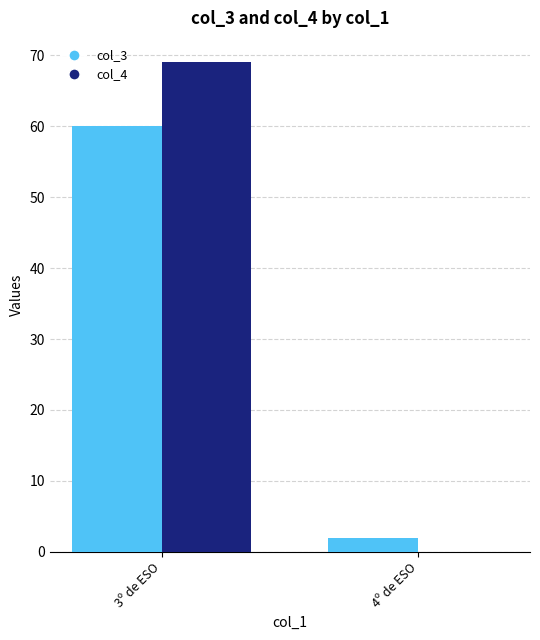

Which series has the largest range (max minus min)?

col_4